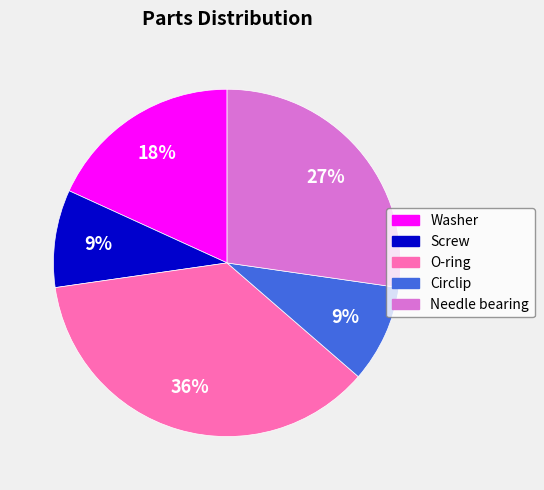

Combined, do O-ring and Needle bearing account for over 50%?

Yes